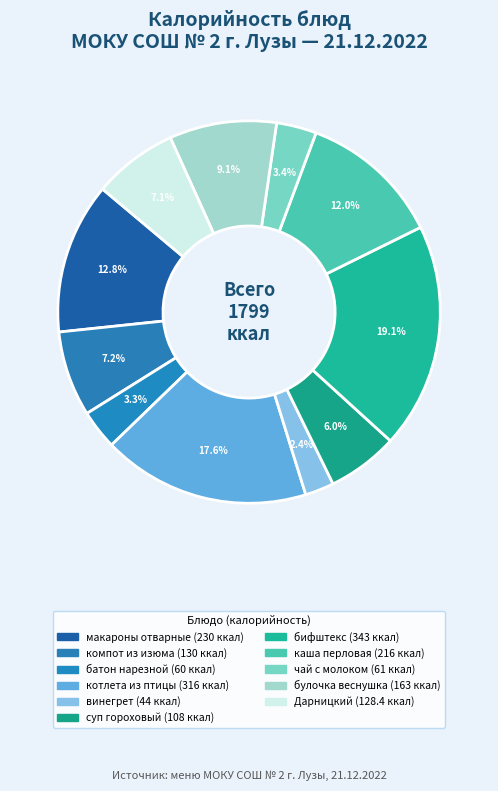

Is there a majority slice in this chart?

No